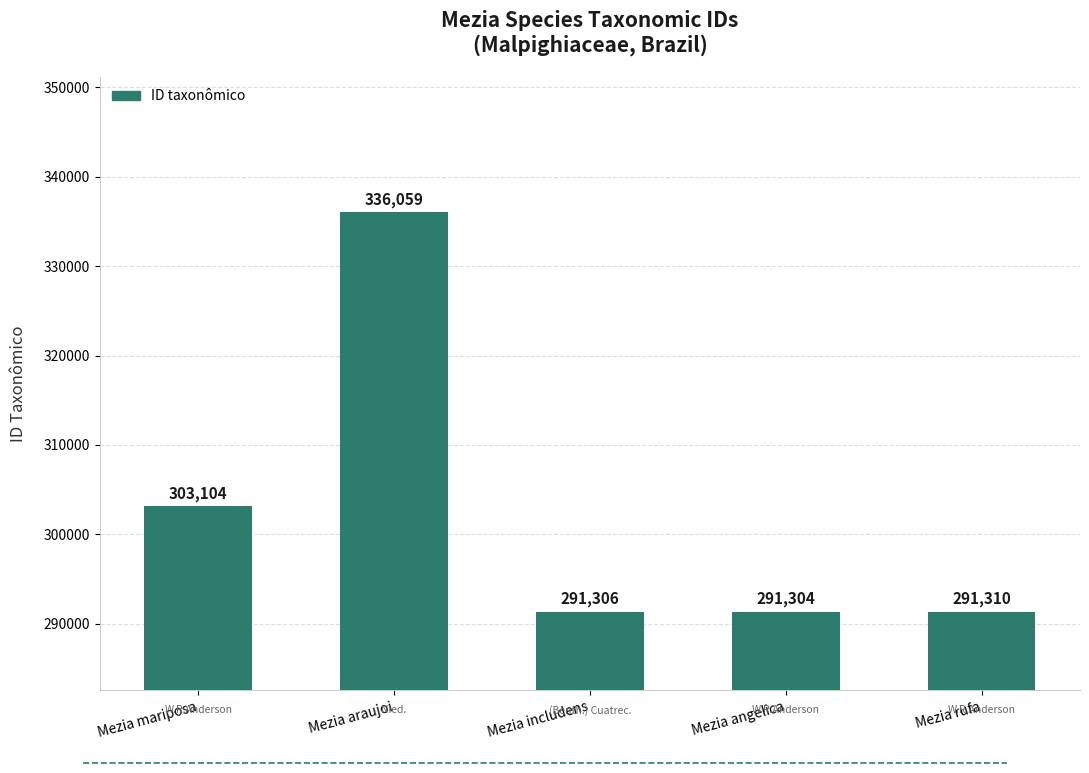

Where does the data first go above 291310?

Mezia mariposa